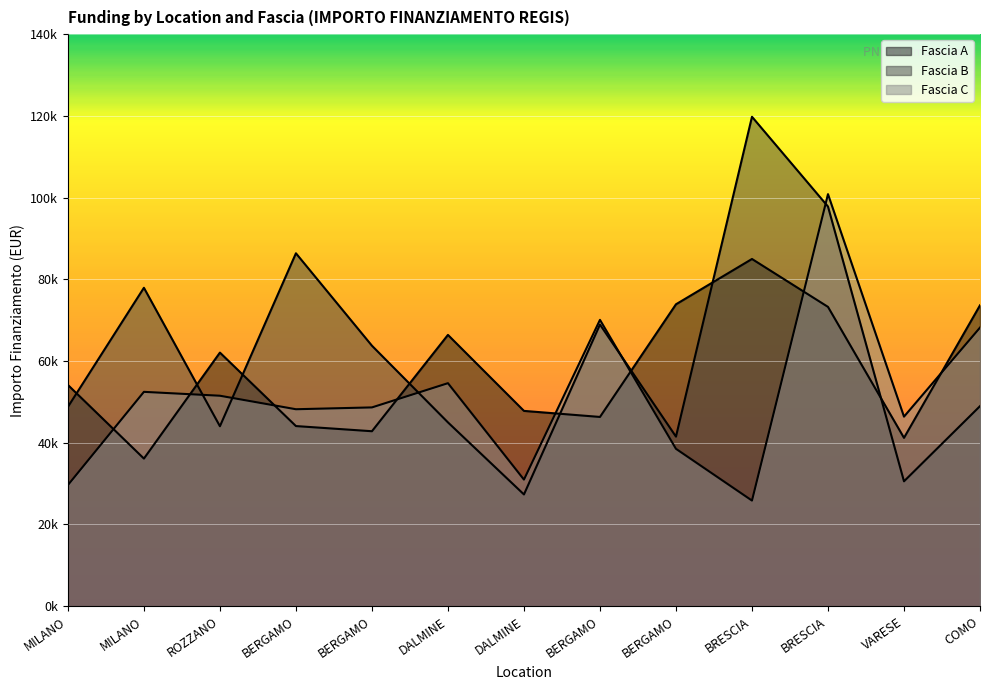

What is the maximum value shown in the chart?

119783.4